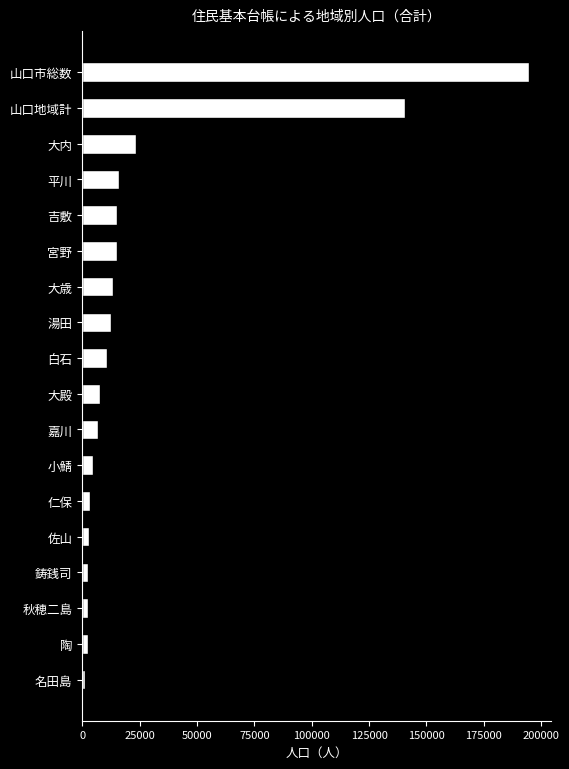

How many categories are shown in the chart?

18